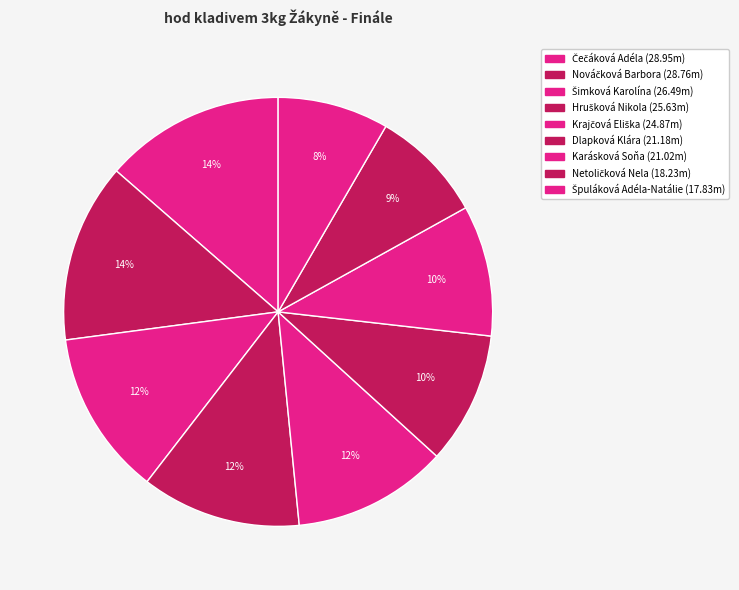

Which slice is the largest?

Čečáková Adéla